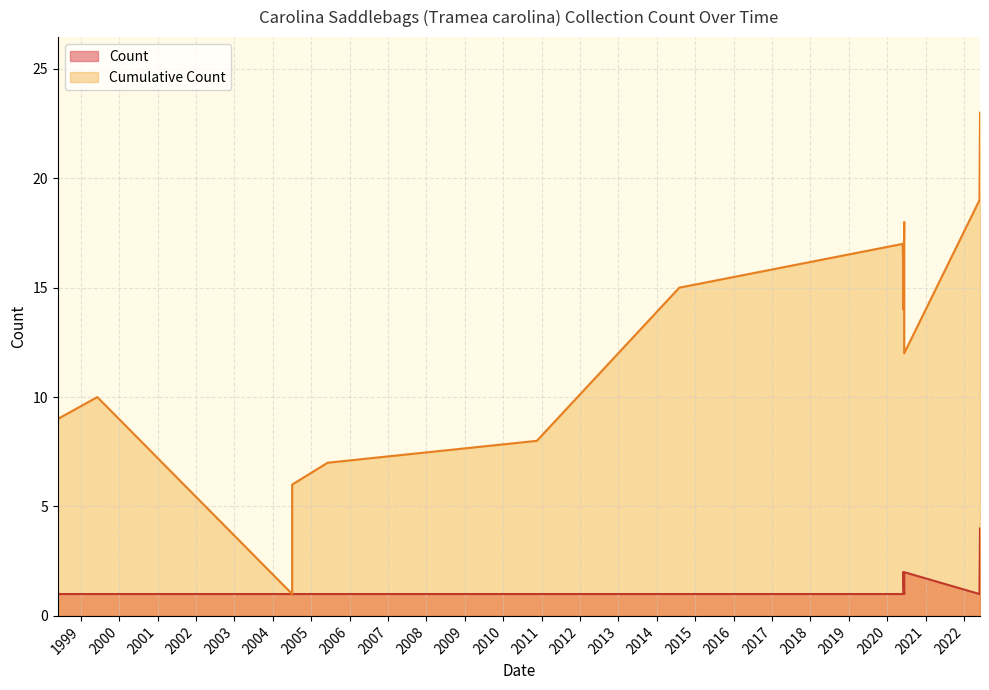

Count the Count values in the range 1 to 2.

17